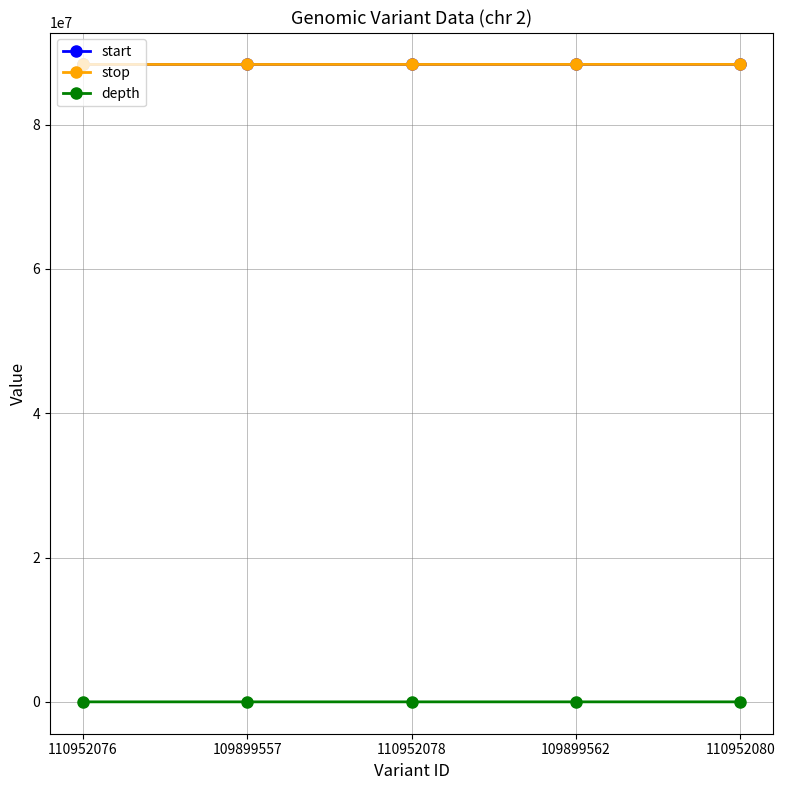

At how many categories does at least one series exceed 73520936?

5